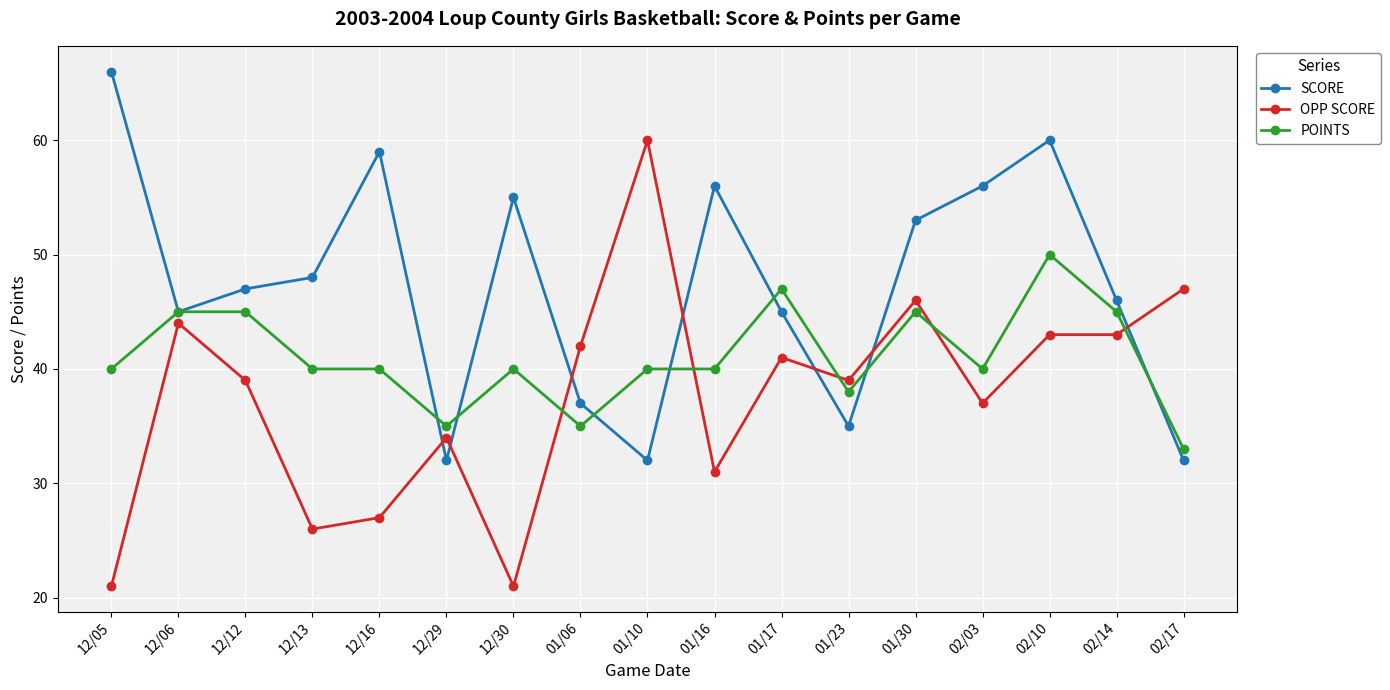

Where is SCORE nearest to the value 49?

12/13